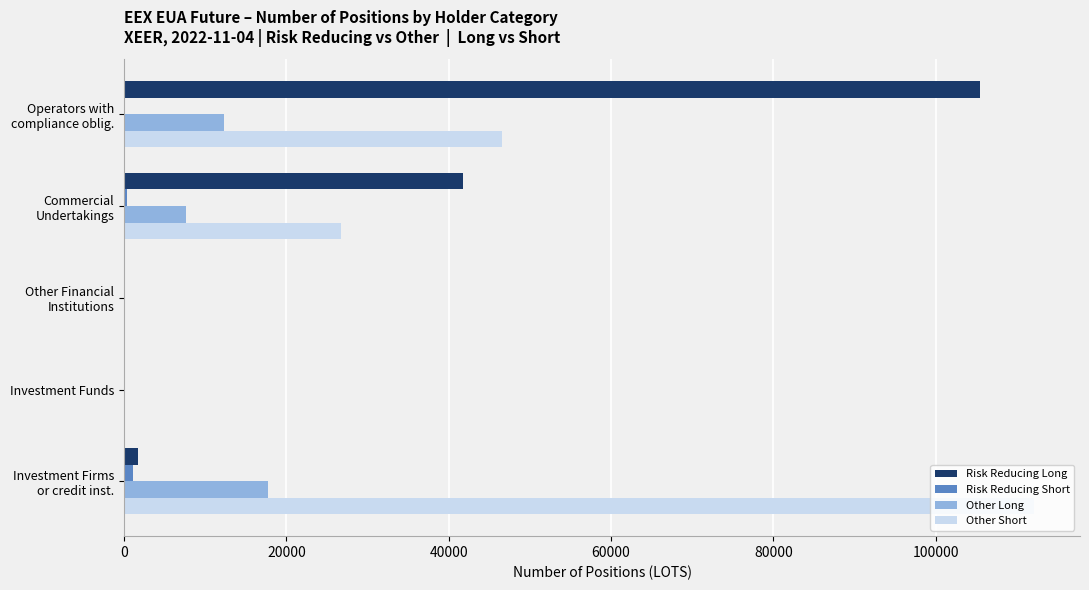

The Other Short series shows 68672 at Investment Funds. True or false?

False